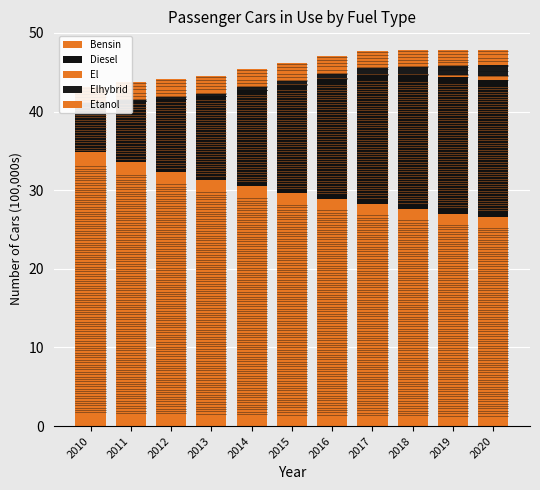

Which series has the largest total across all categories?

Bensin